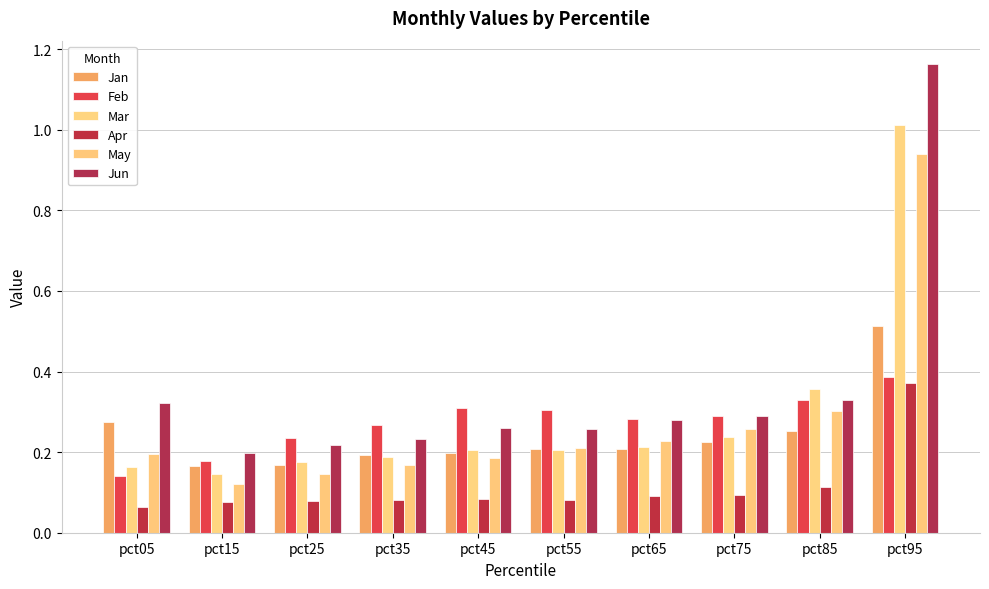

What is the maximum value shown in the chart?

1.2